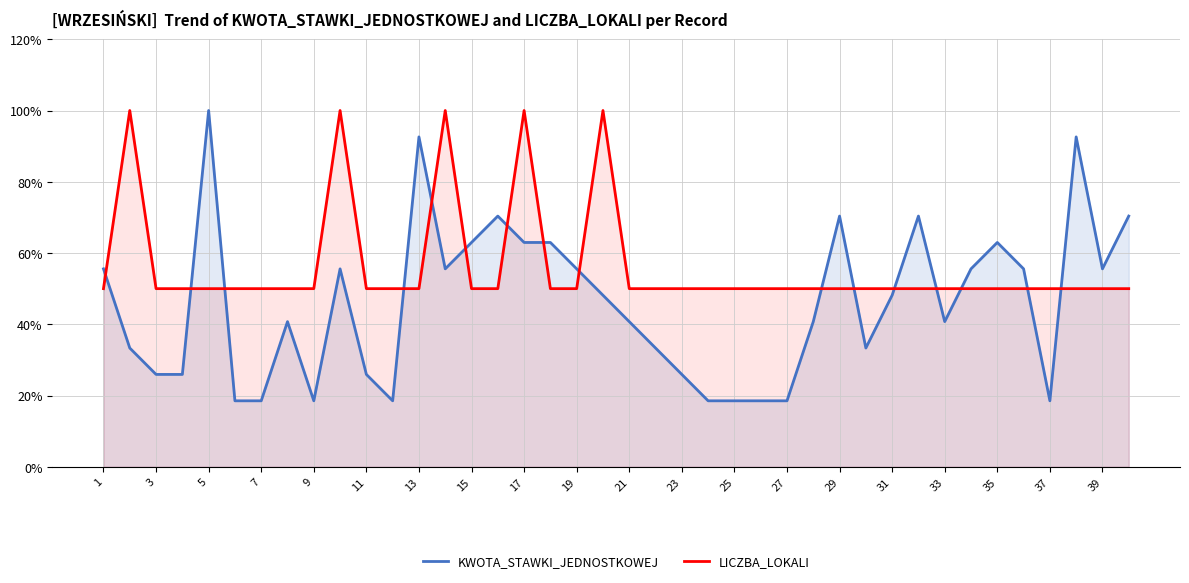

What is the lowest value of the KWOTA_STAWKI_JEDNOSTKOWEJ series?

18.5